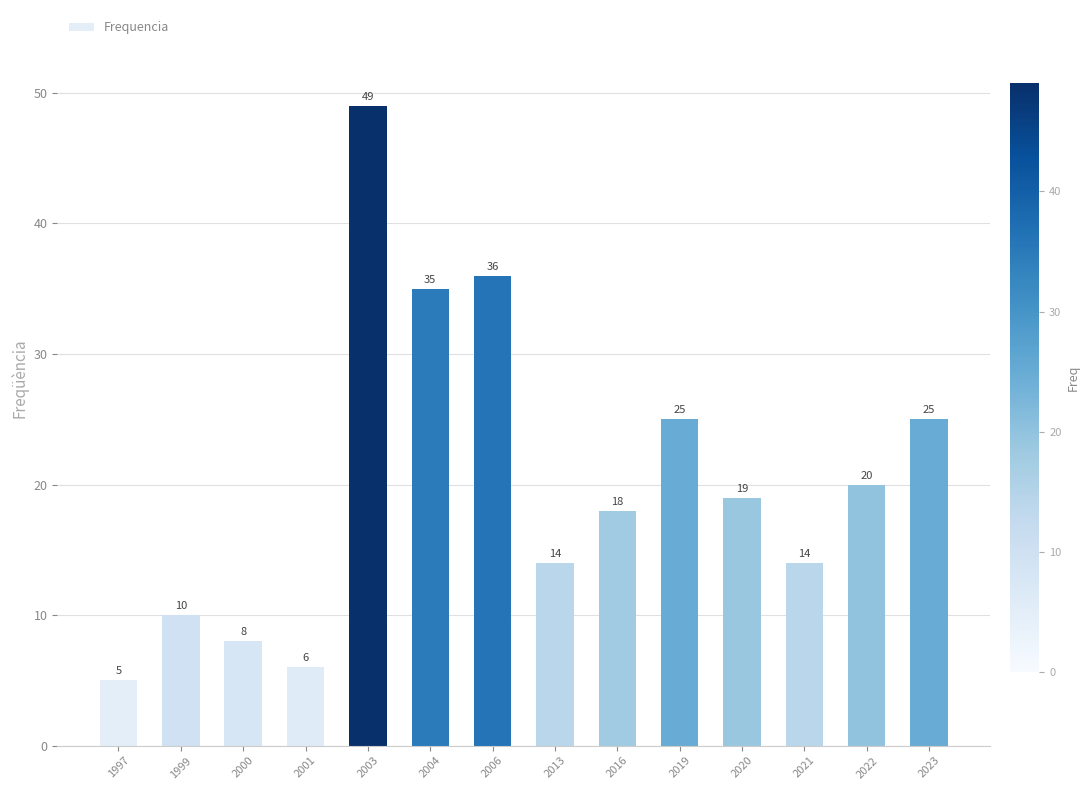

What is the sum of all values?

284